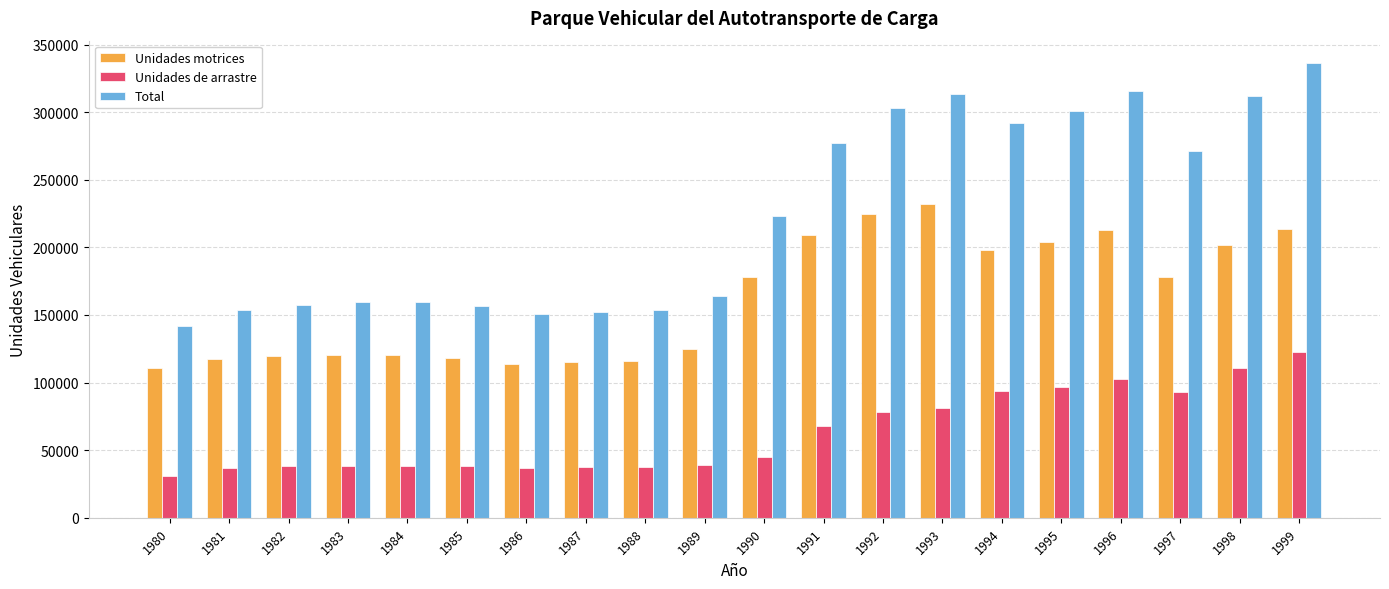

How many distinct data groups are displayed?

3